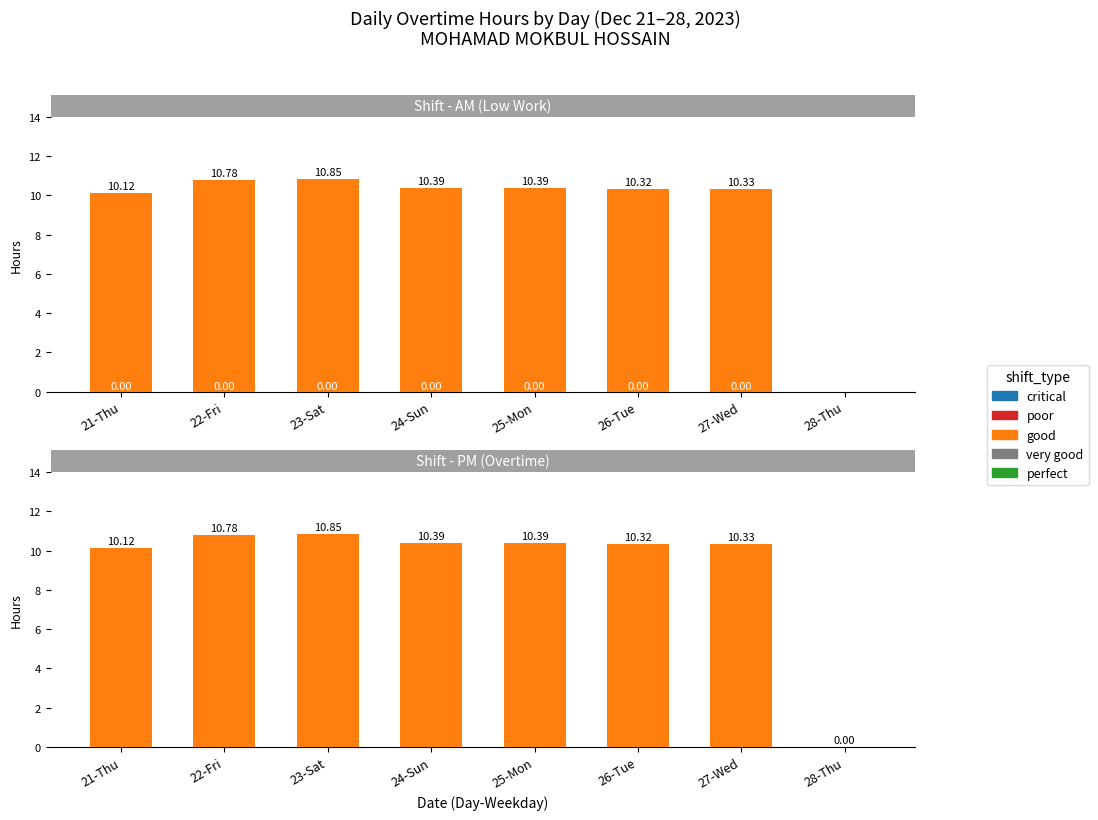

The value of AM Shift at 22-Fri is 0.0. True or false?

True